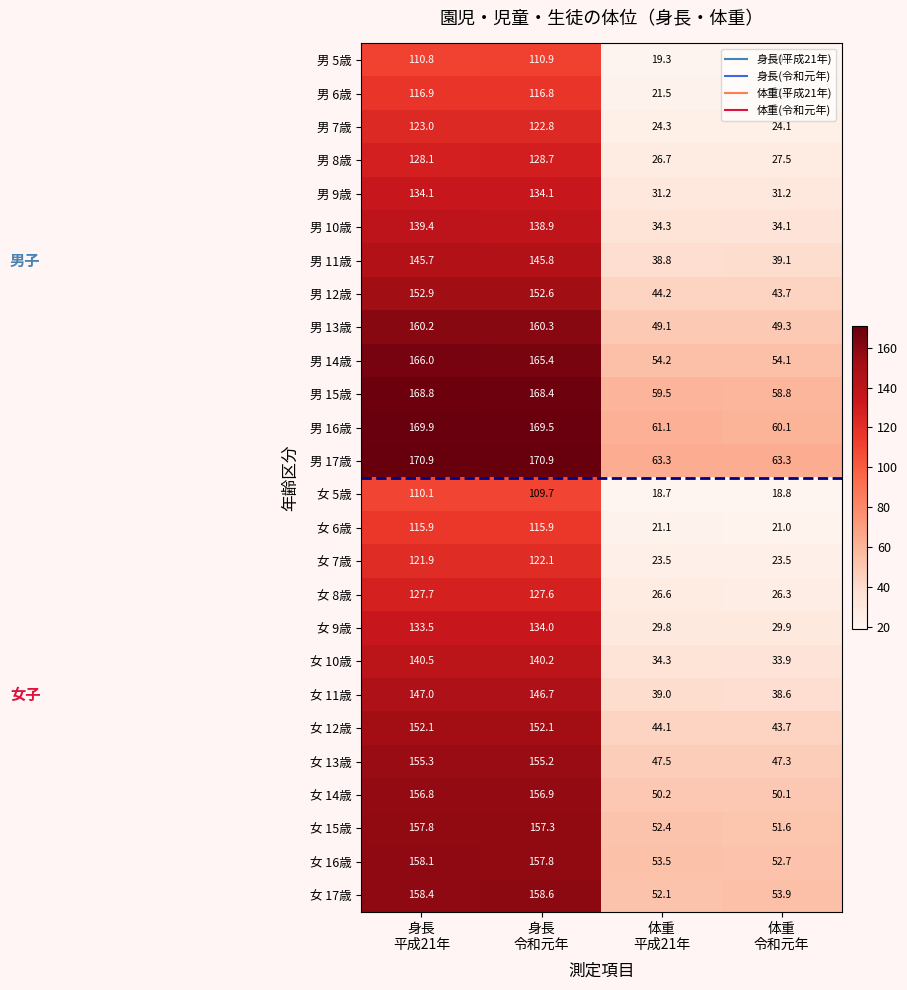

What is the minimum value shown in the chart?

18.7